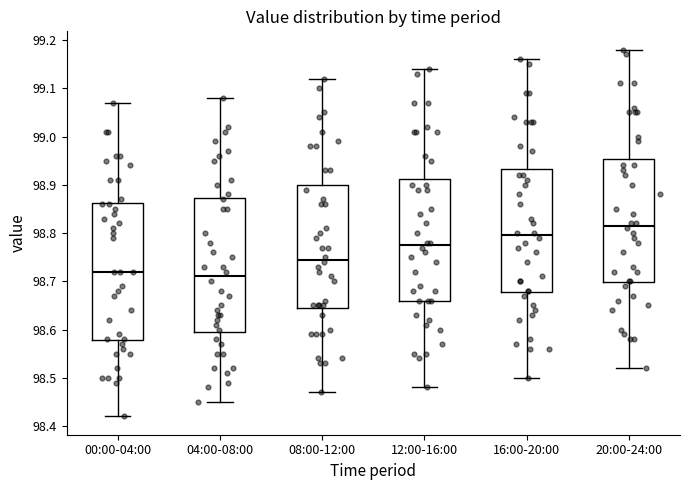

Which box's median line is the highest?

20:00-24:00